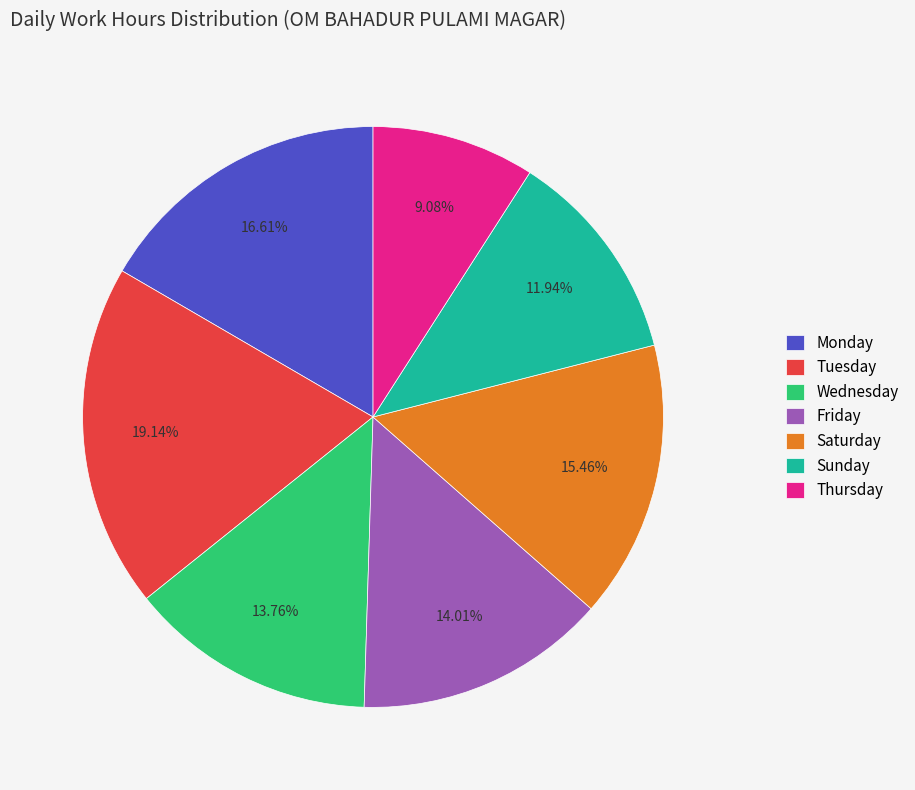

Is there a majority slice in this chart?

No